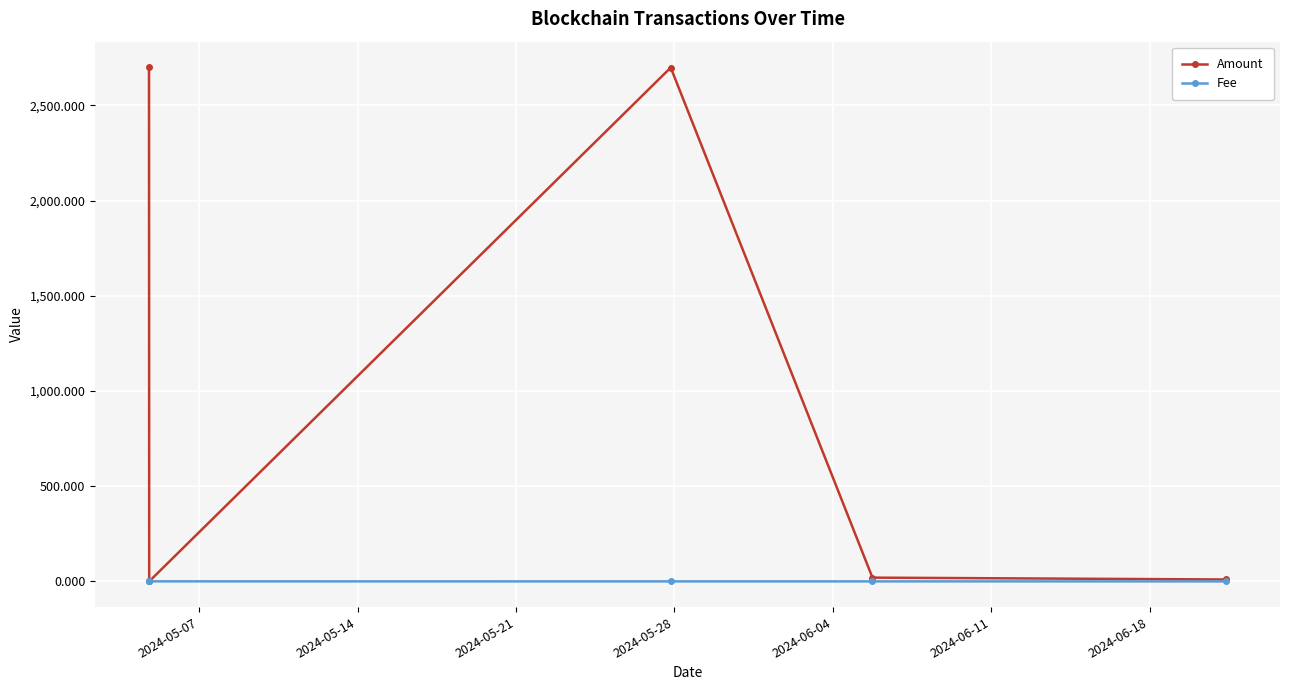

How many lines are shown in the chart?

2